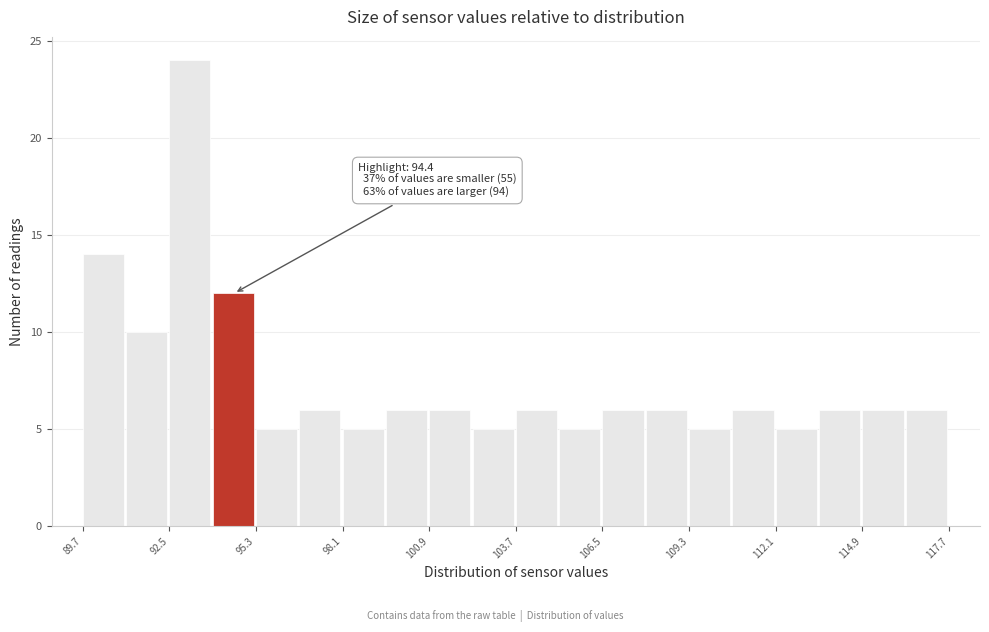

Around what value on the x-axis is the tallest bar? Give the approximate position of its centre, as read against the axis.

93.0